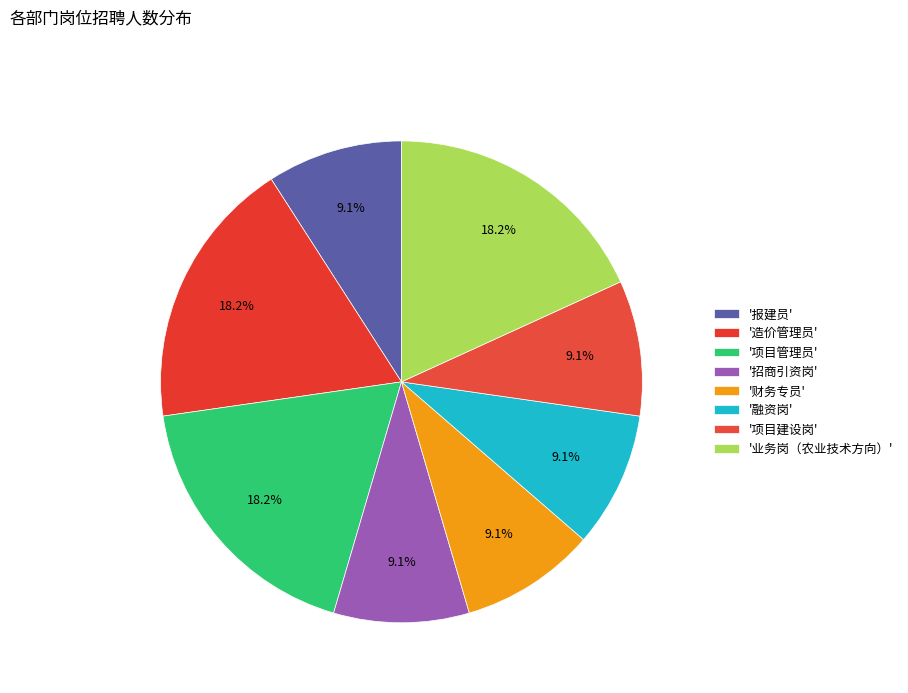

How many segments does this pie chart have?

8